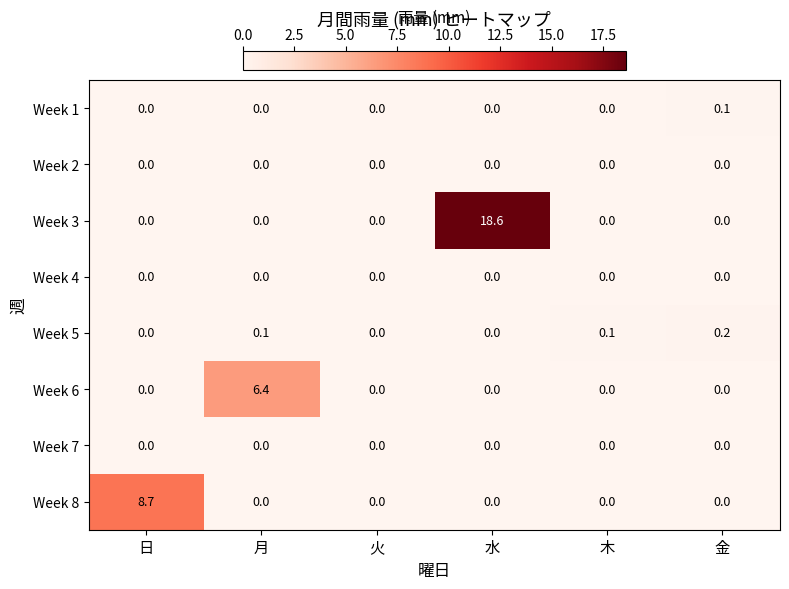

What is the average value of the Week 6 series?

1.1